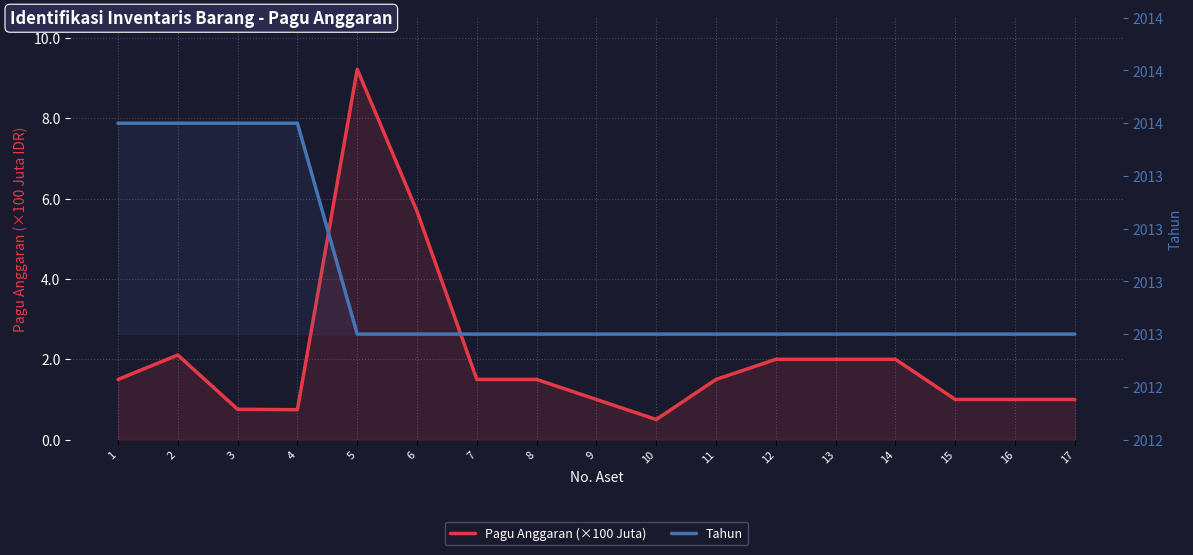

Which series has the widest spread of values?

Pagu Anggaran (×100 Juta)